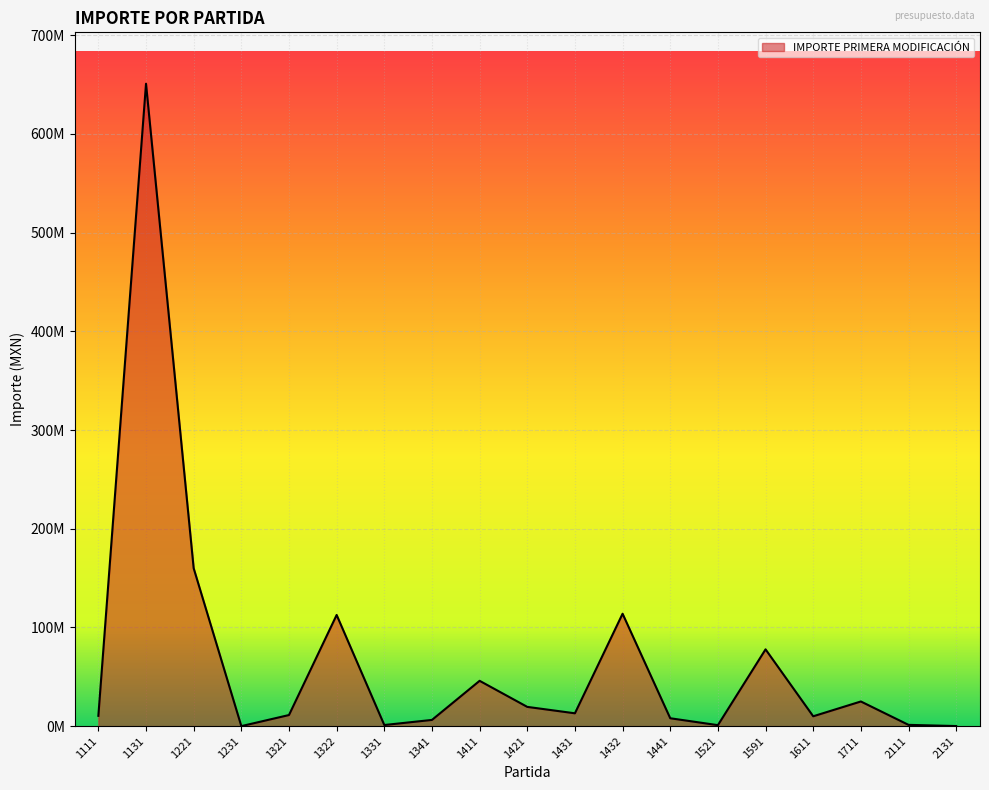

Does the chart have visible grid lines?

Yes